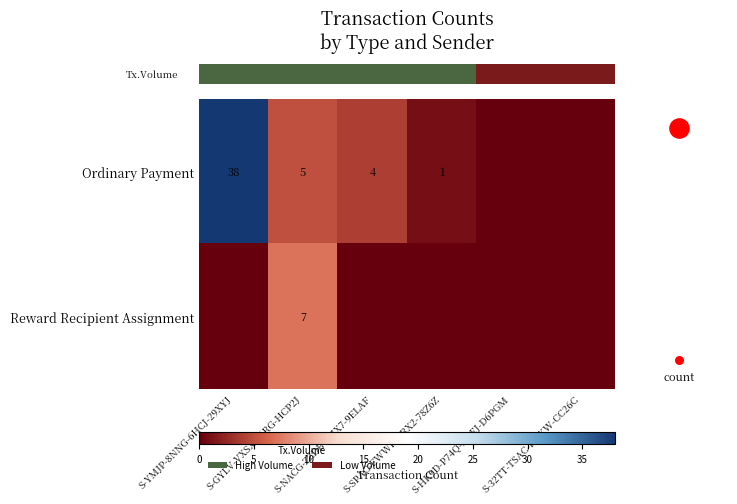

Rank the categories by Reward Recipient Assignment value from lowest to highest.

S-YMJP-8NNG-6HCJ-29XYJ, S-NACG-ZZDB-BHX7-9ELAF, S-SPAC-EWWF-CRX2-78Z6Z, S-HK9D-P74Q-XDEJ-D6PGM, S-32TT-TSAC-HTKW-CC26C, S-GYLV-VXSX-56RG-HCP2J